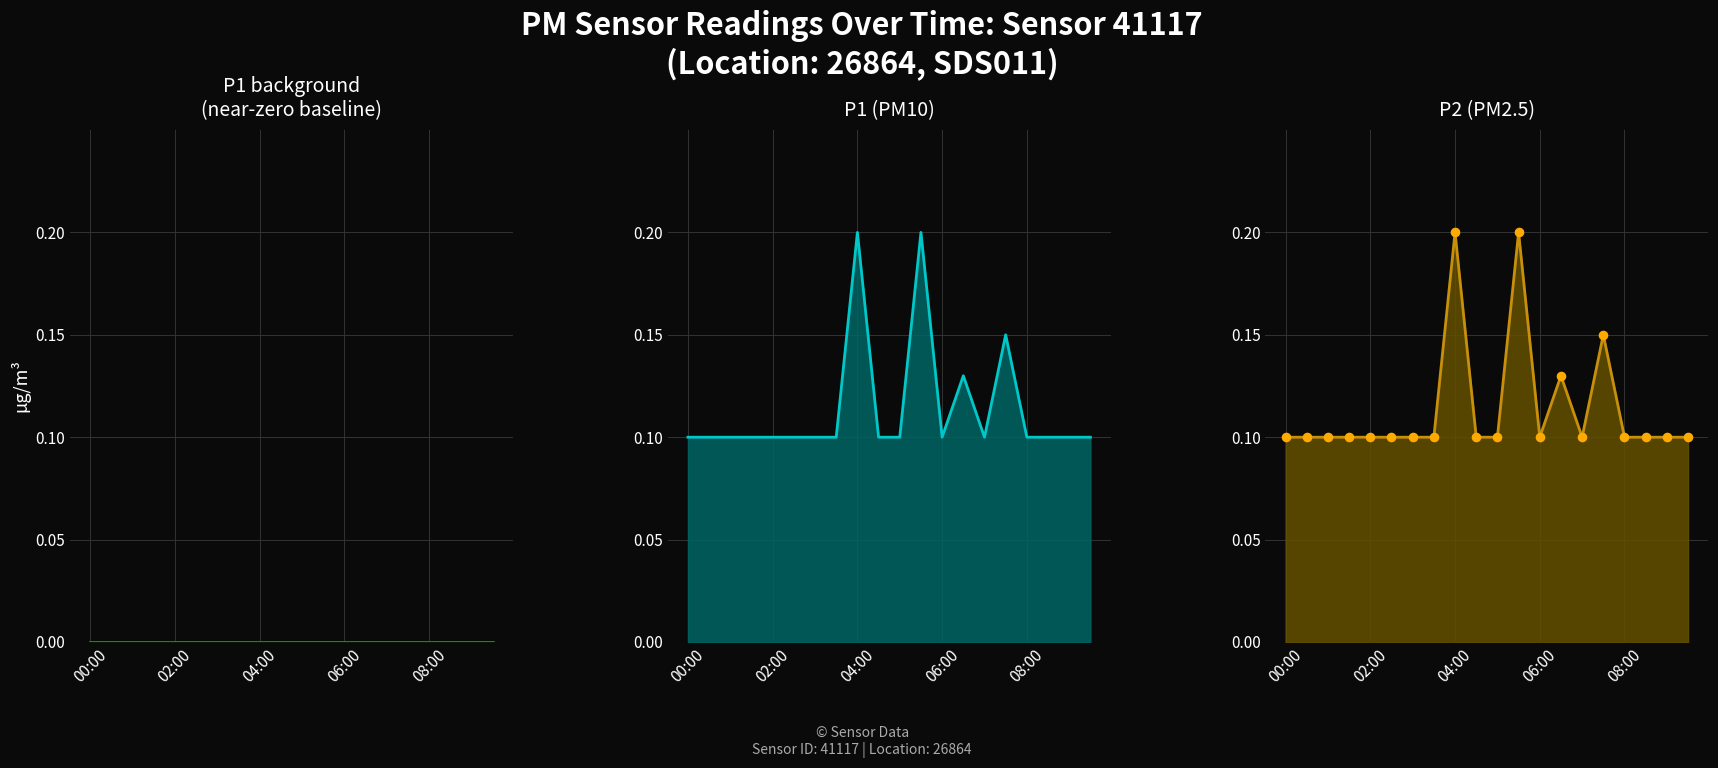

At which category is the sum across all series the highest?

04:00